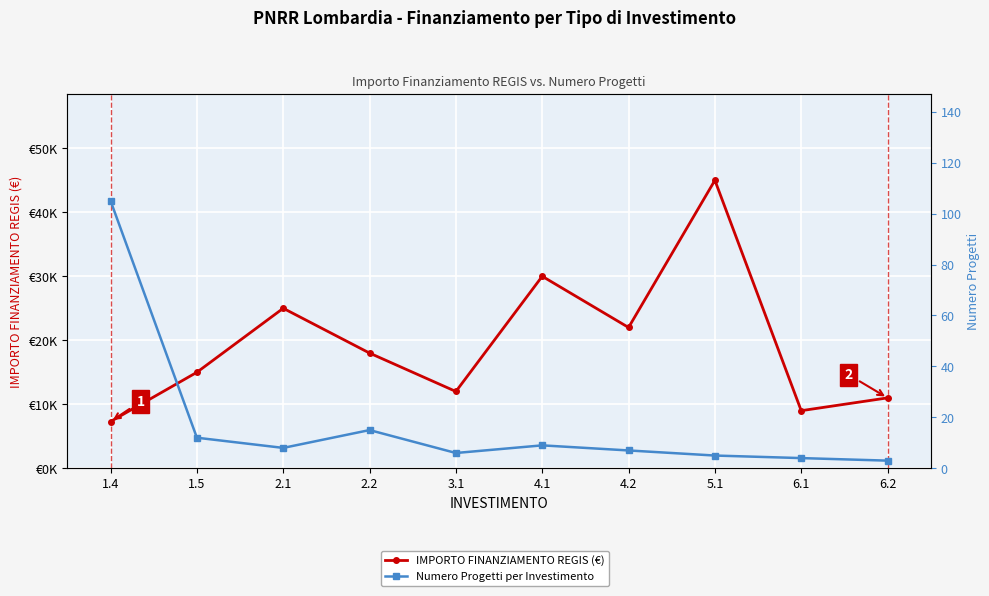

What is the label of the 6th point from the left?

4.1